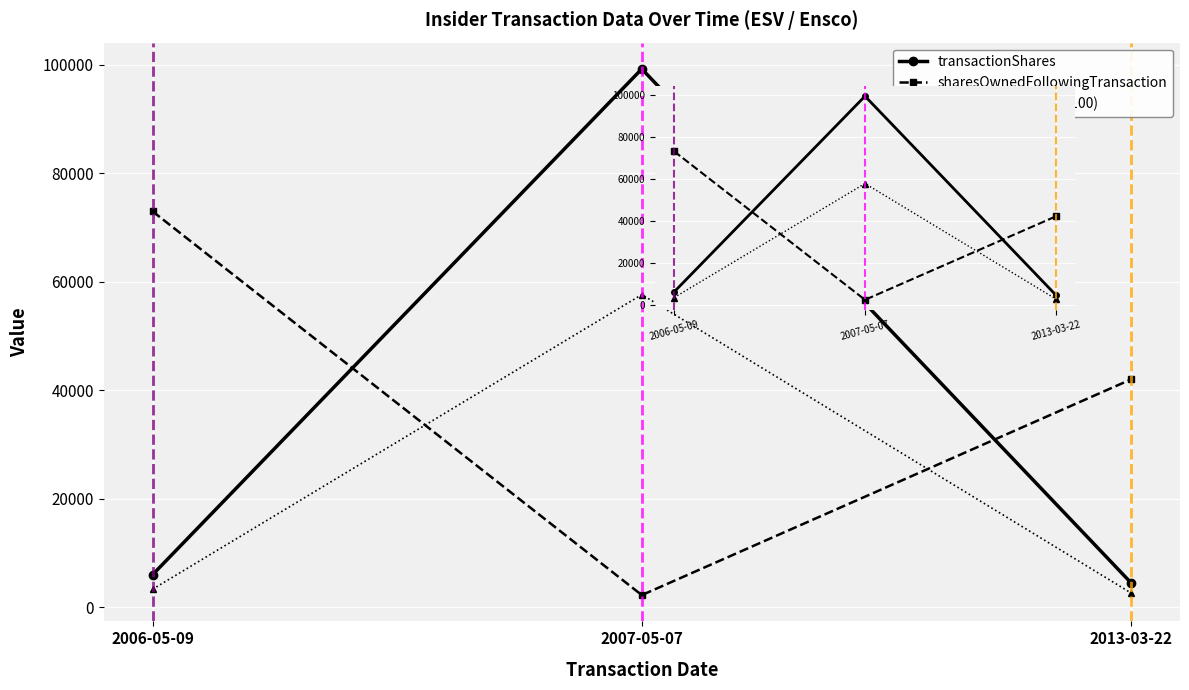

Is this an area chart (filled region under the line)?

No